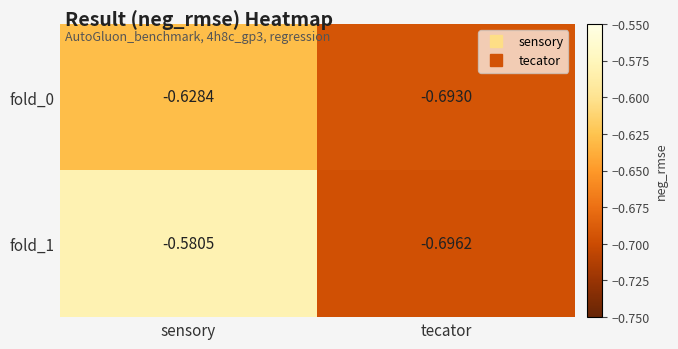

Rank the categories by fold_0 value from lowest to highest.

tecator, sensory